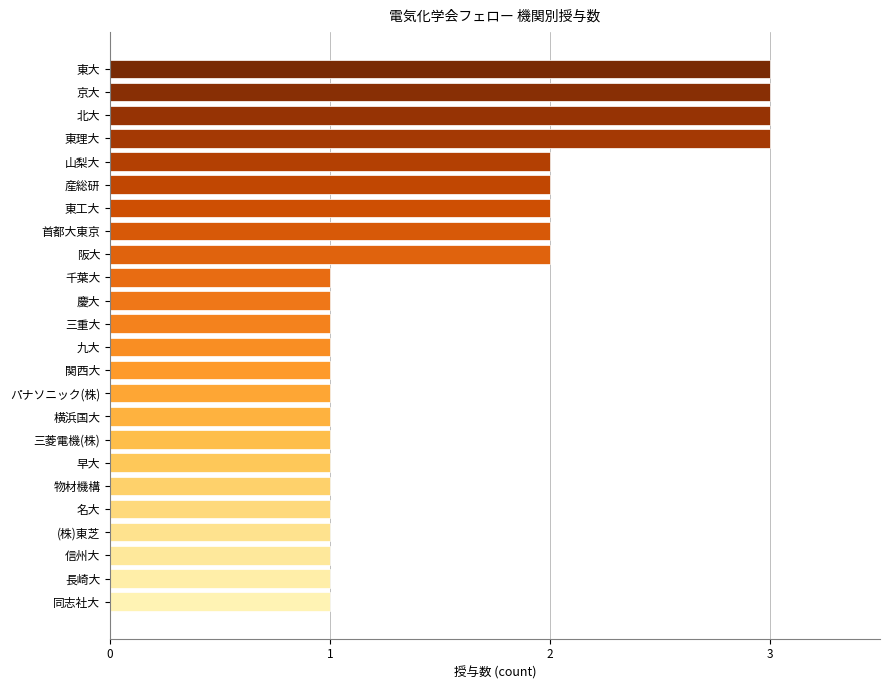

How many bars are there in total?

24